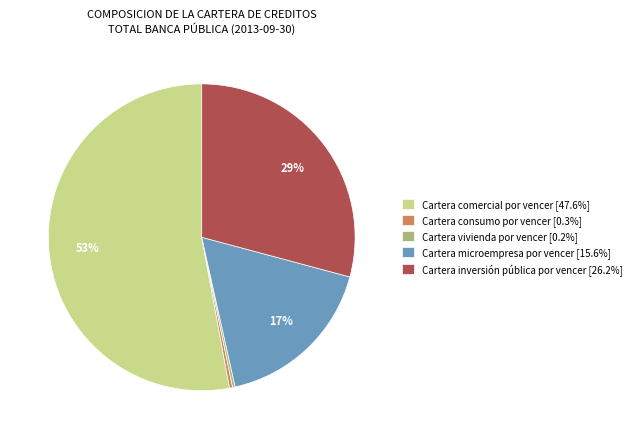

Is the sum of Cartera comercial por vencer [47.6%] and Cartera microempresa por vencer [15.6%] greater than half?

Yes